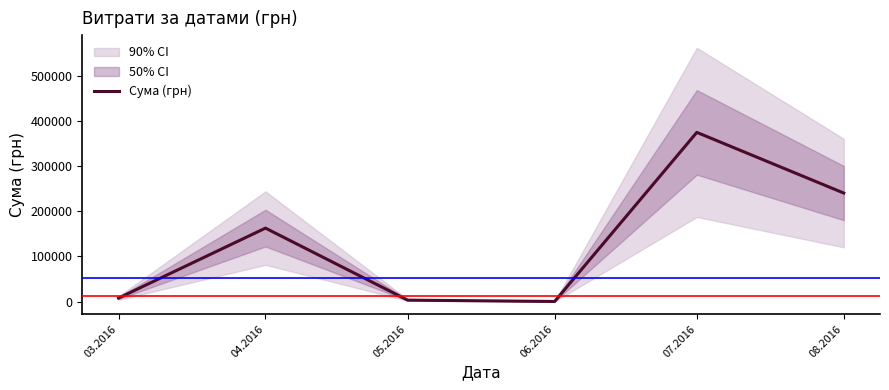

What is the difference between the maximum and minimum values?

374836.7